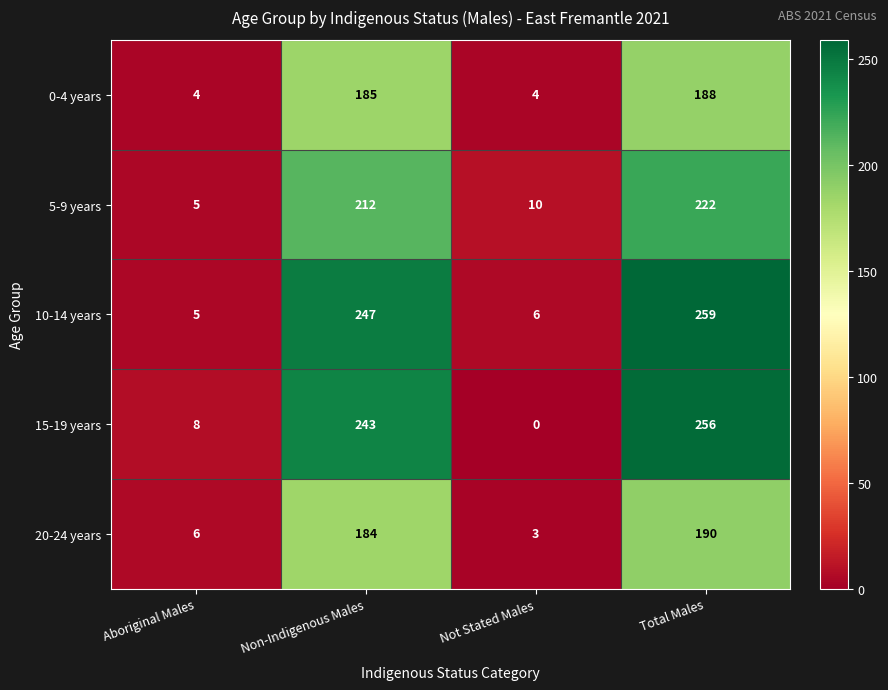

What is the lowest value of the 10-14 years series?

5